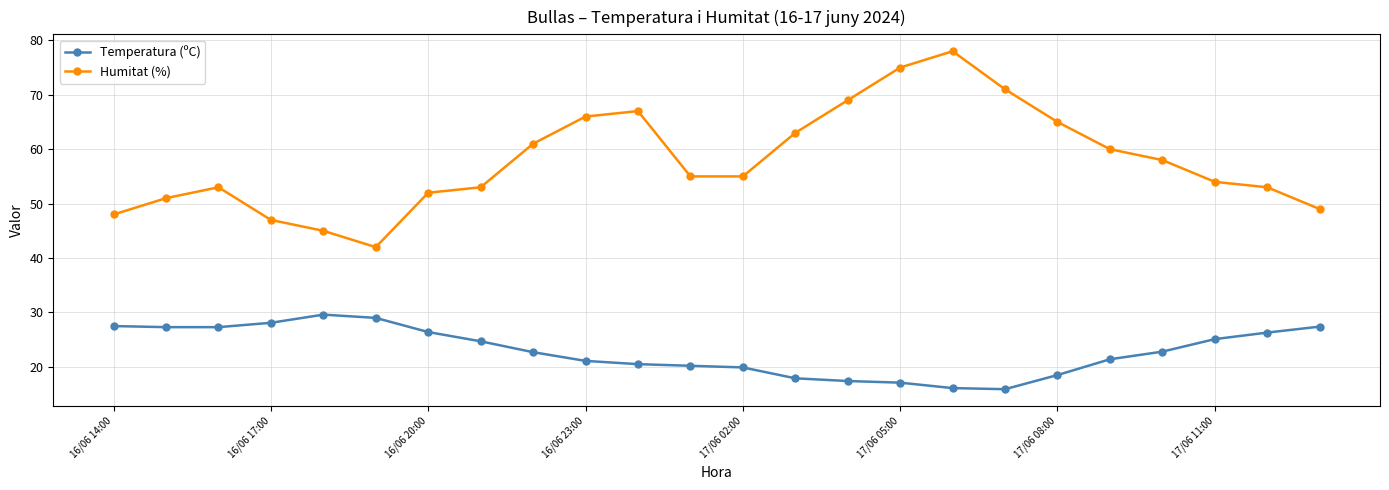

Which series has the largest range (max minus min)?

Humitat (%)